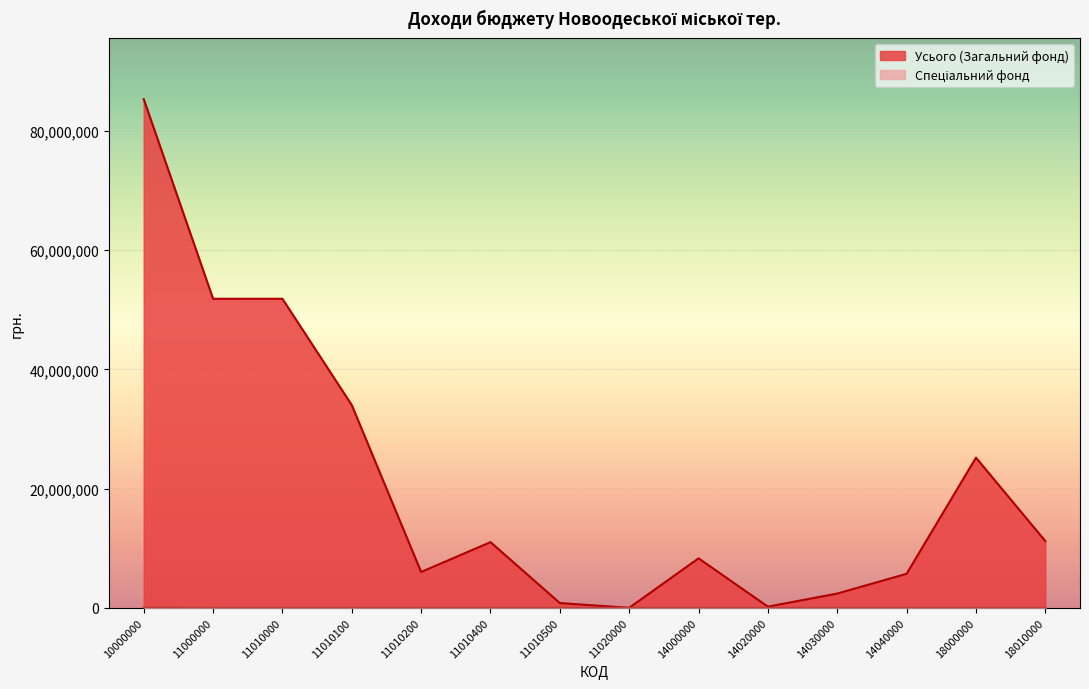

What is the average value of the Усього (Загальний фонд) series?

20985852